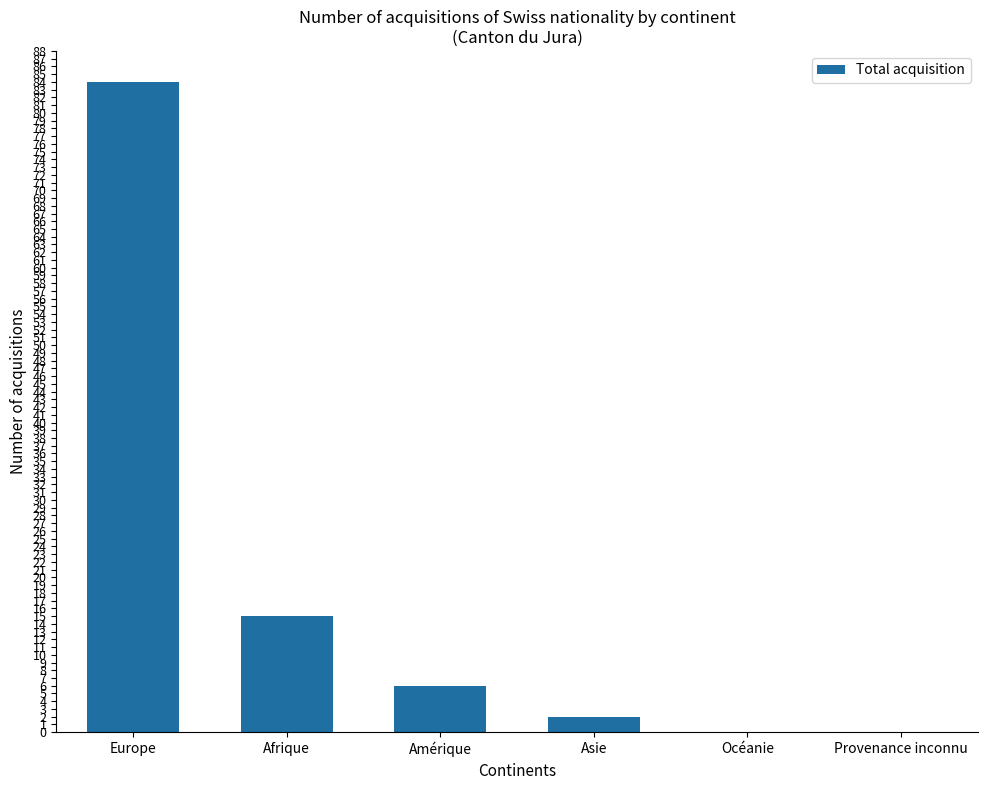

The value at Provenance inconnu is 0. True or false?

True